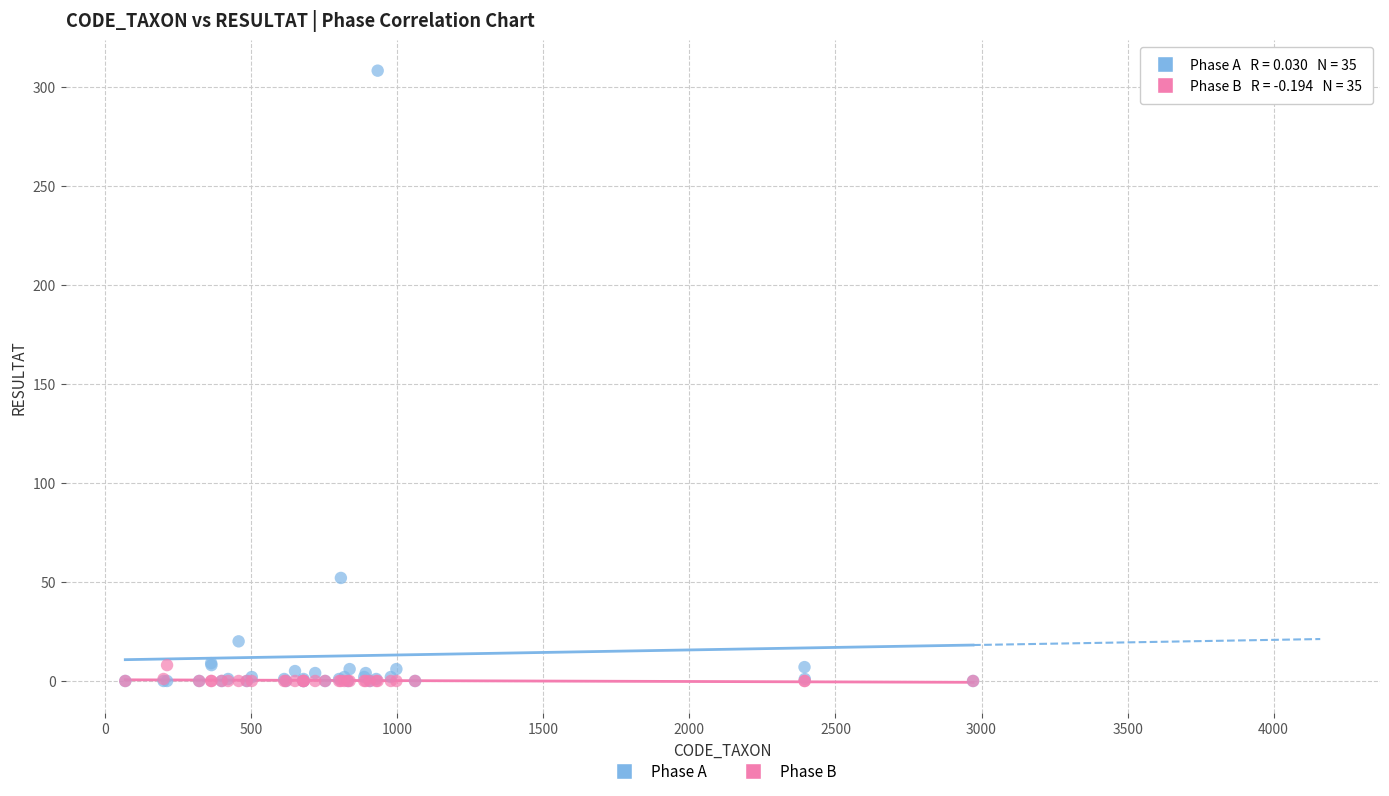

Across all series, what Y value is closest to 154?

52